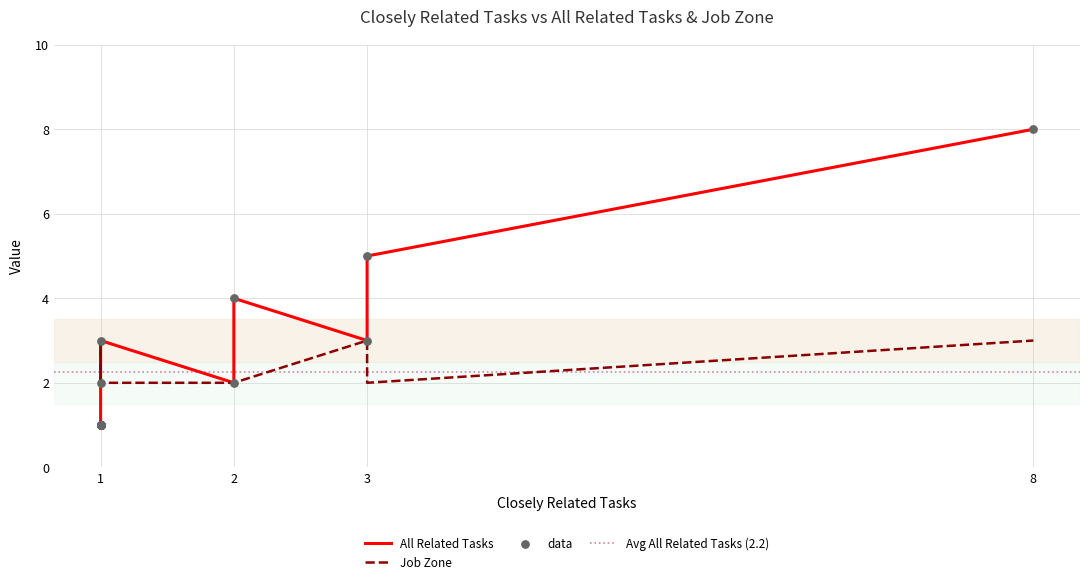

Which series has the largest total across all categories?

All Related Tasks